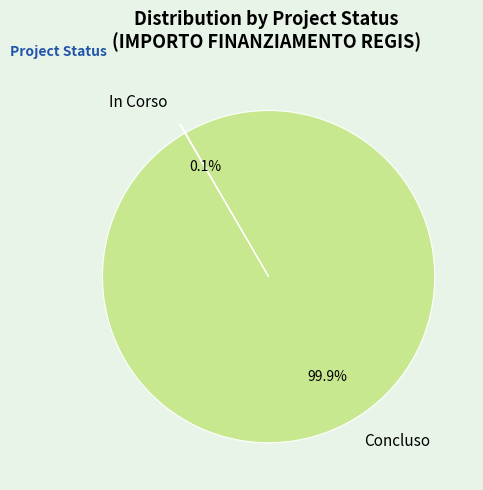

What is the largest slice in the pie chart?

Concluso